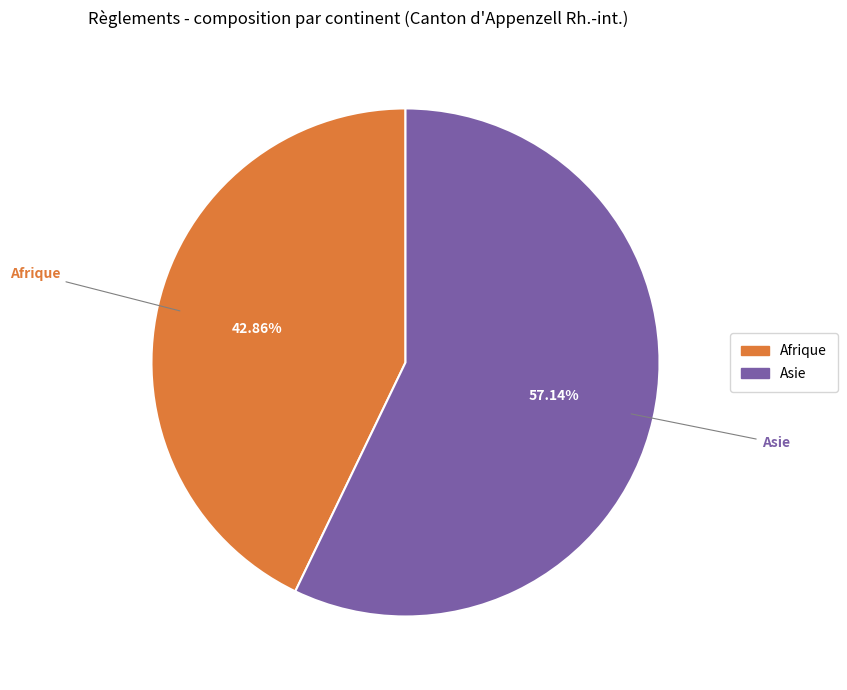

Rank the categories by value from lowest to highest.

Afrique, Asie